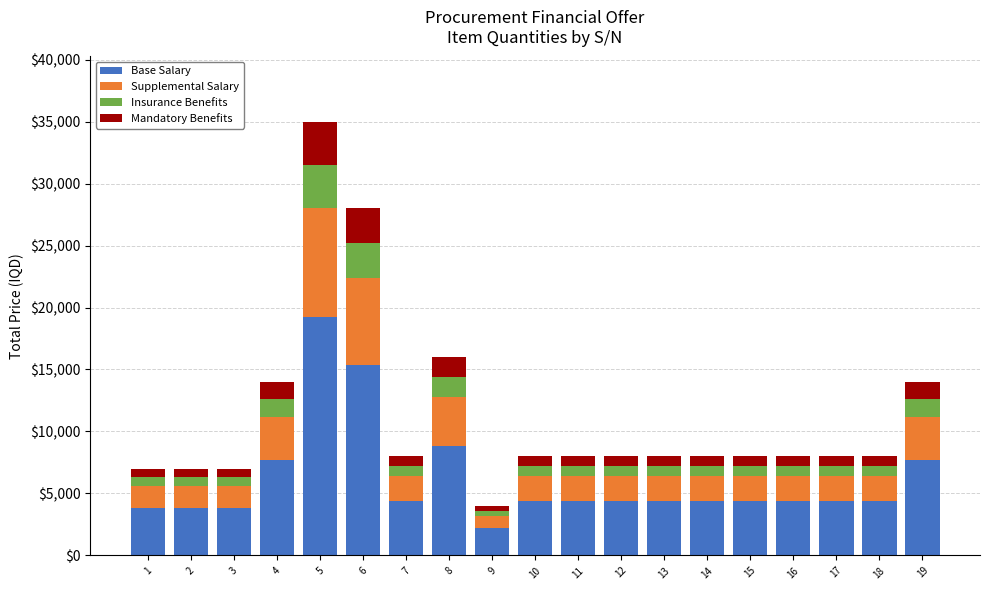

What is the maximum value for Base Salary?

19250.0